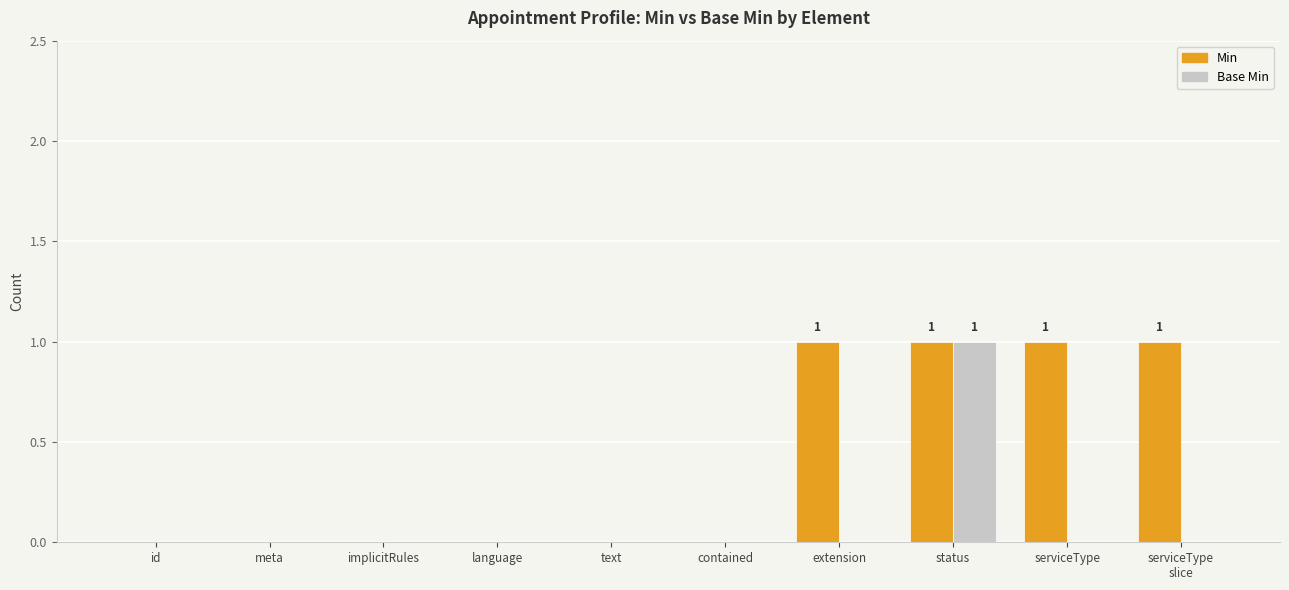

What is the highest value of the Min series?

1